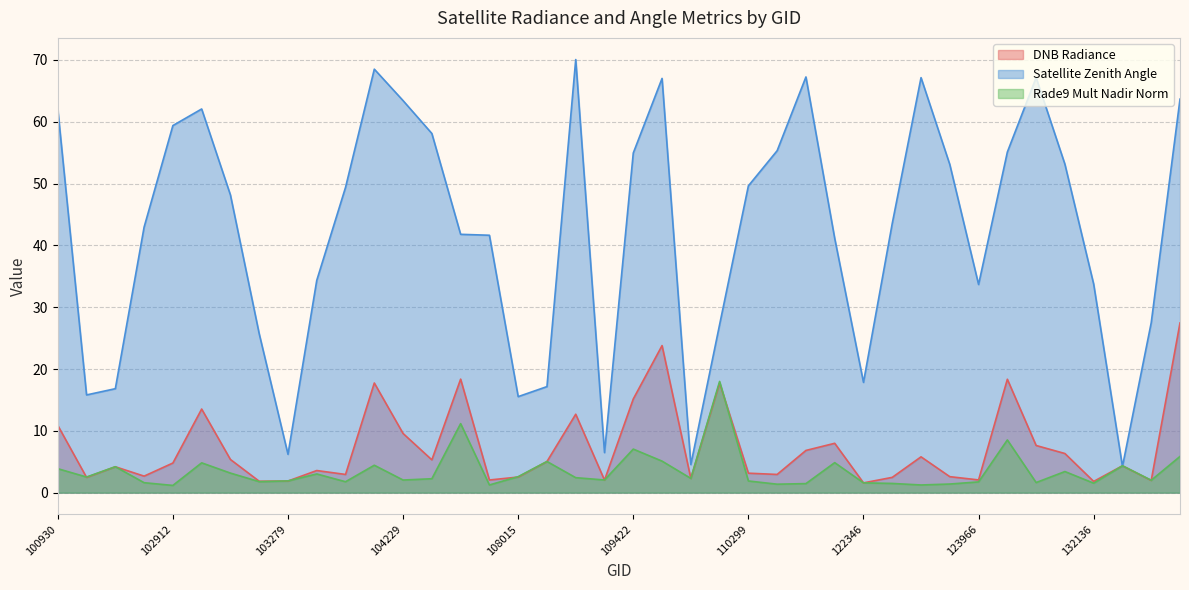

Where do rade9_mult_nadir_norm and satz first cross each other?

132136 and 132310